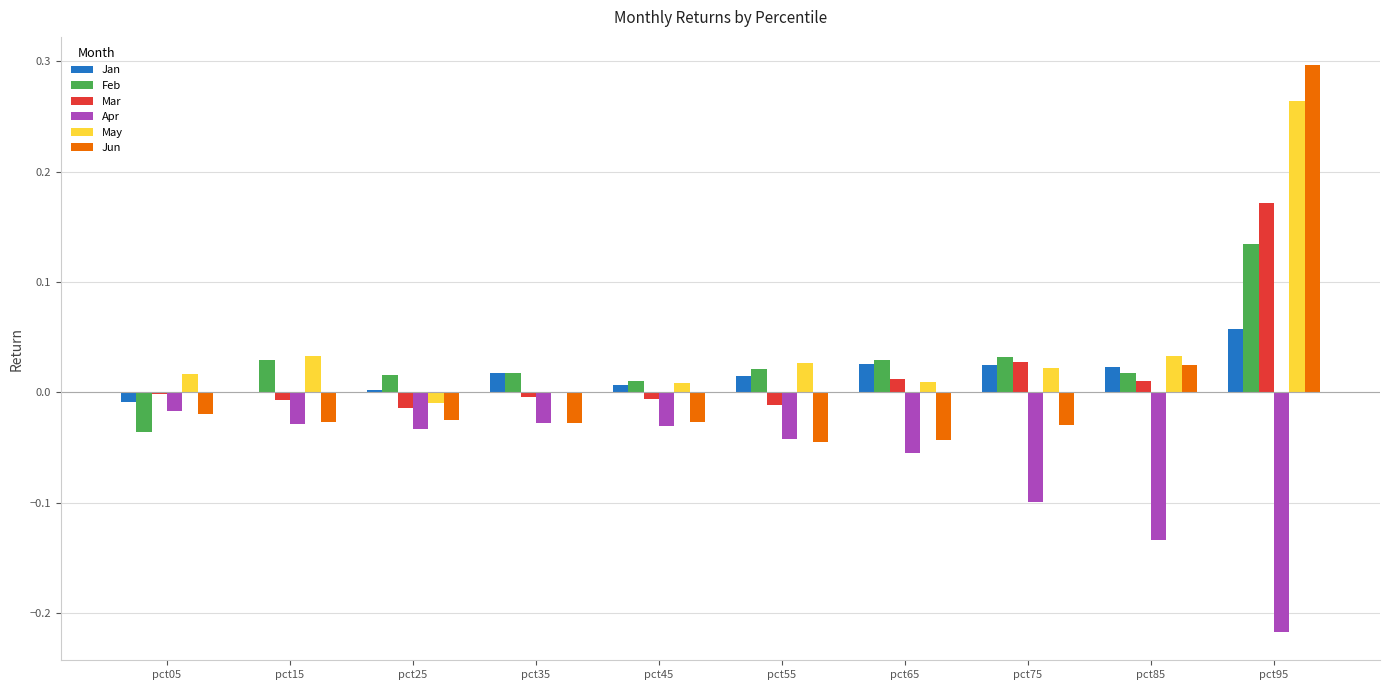

How many distinct data groups are displayed?

6